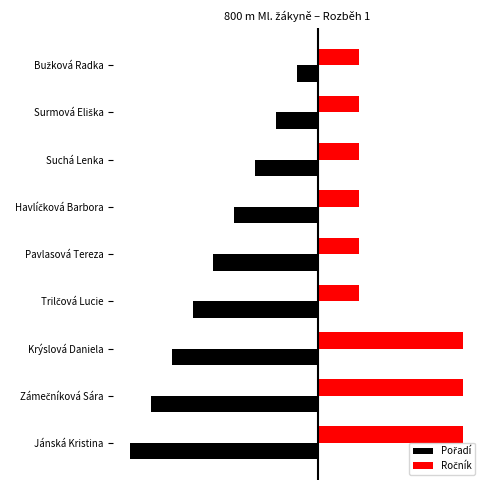

Are the bars grouped side by side (vs. stacked)?

Yes